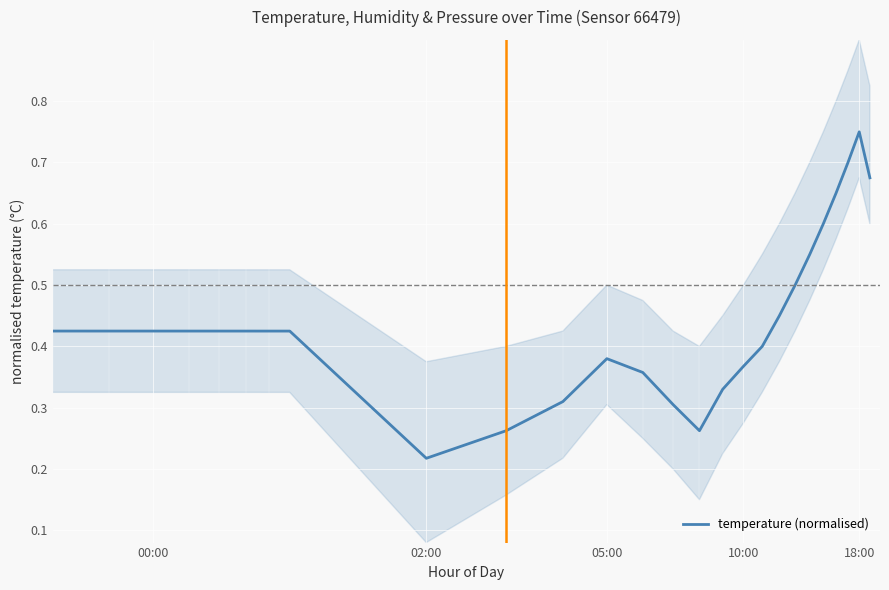

How many series are shown in this chart?

1